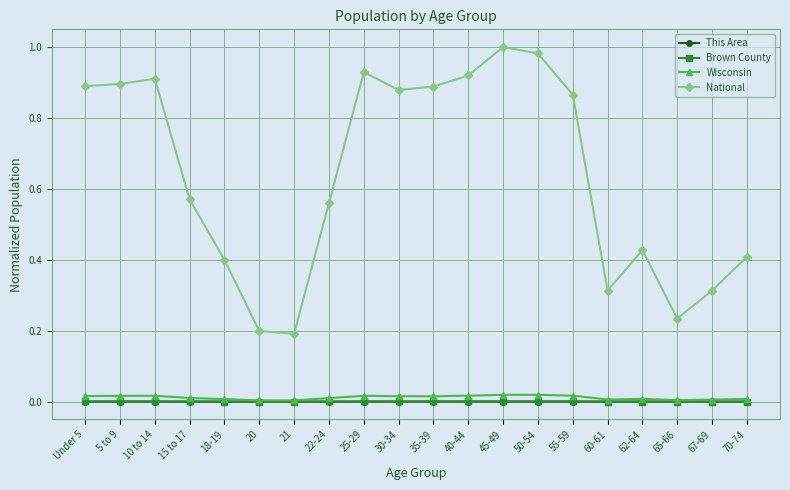

Is the value of Brown County at 65-66 greater than the value of National at 55-59?

No